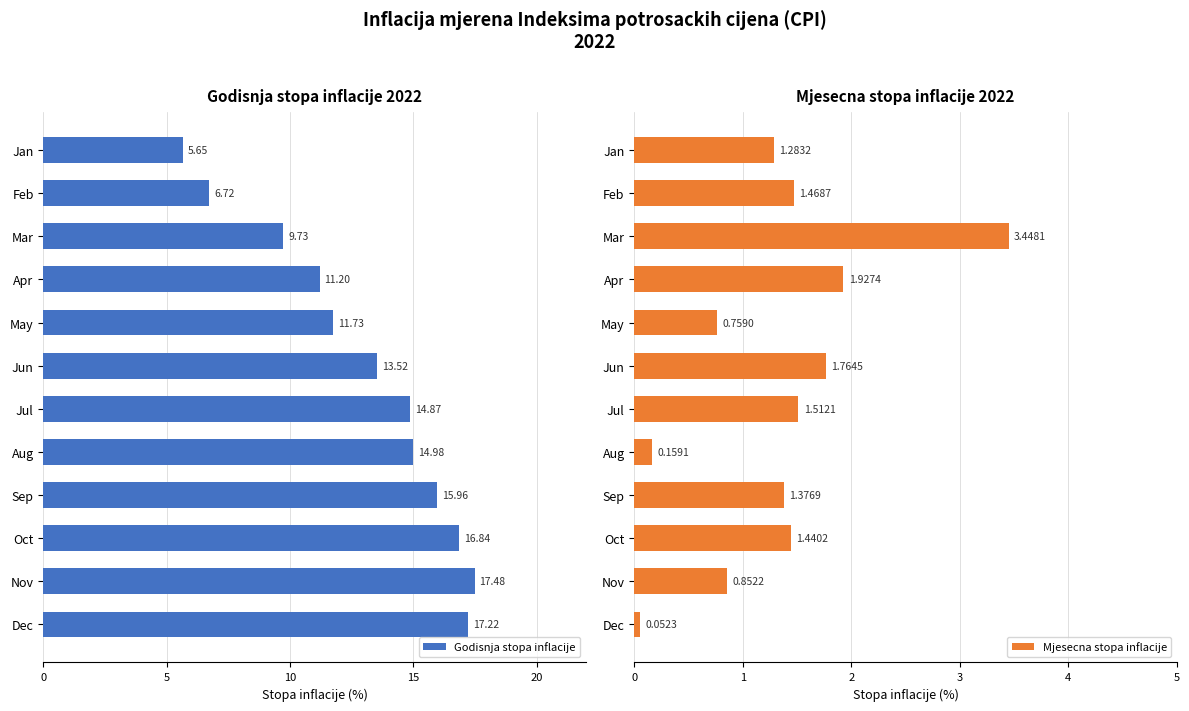

Which category has the lowest value in the Mjesecna stopa inflacije series?

Dec